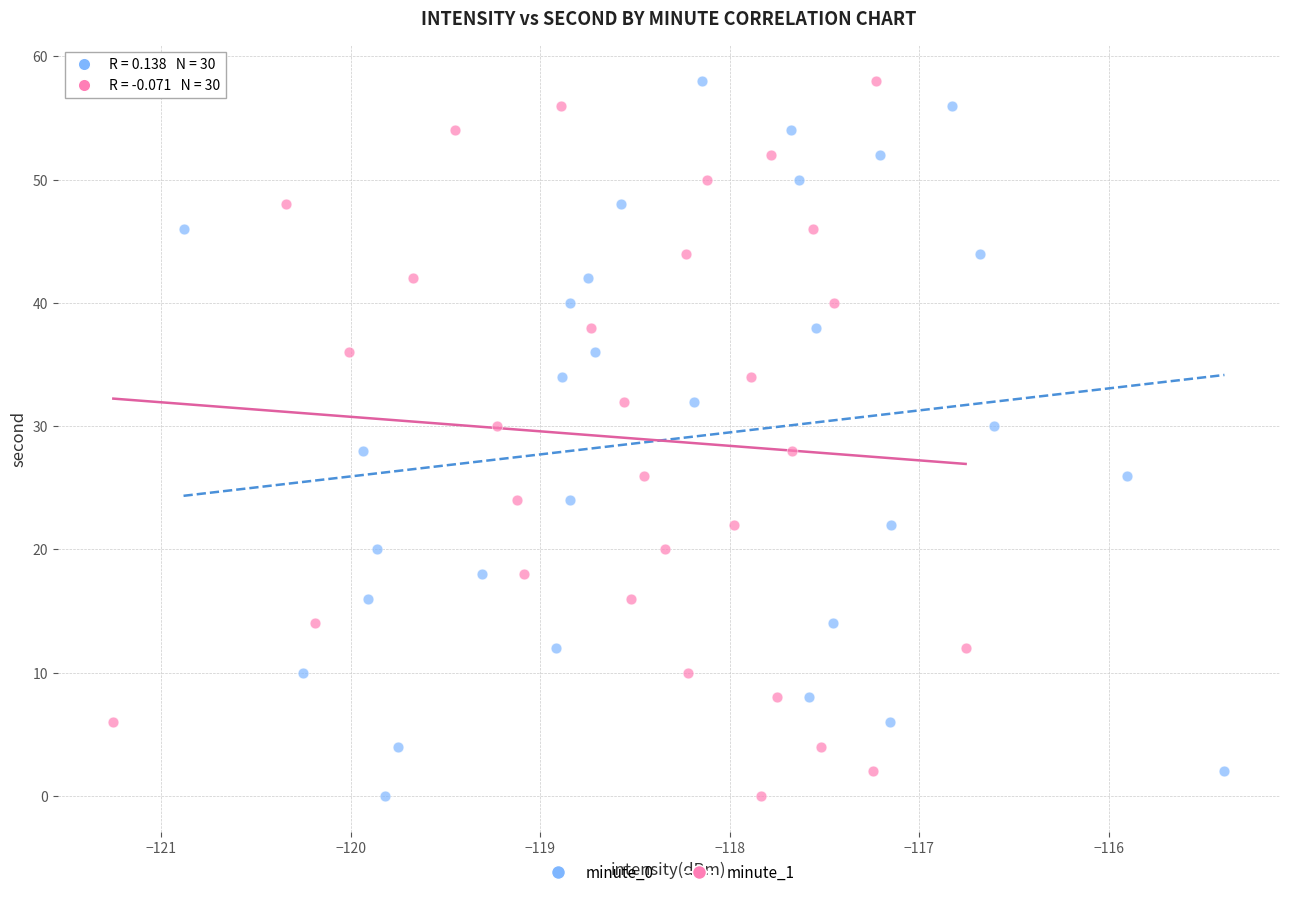

What are all the series names shown in the legend?

minute_0, minute_1